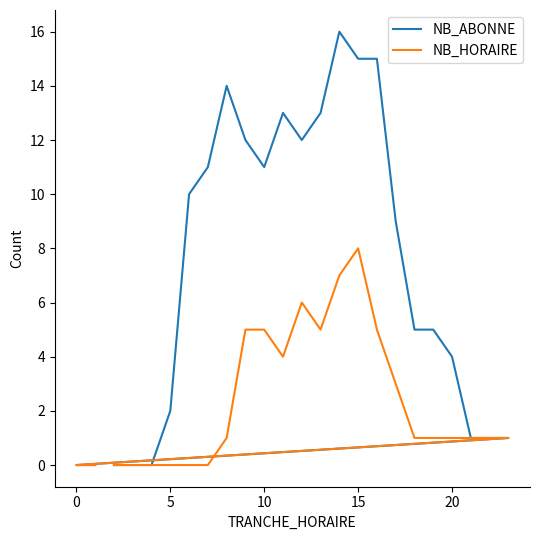

Which series has the largest range (max minus min)?

NB_ABONNE